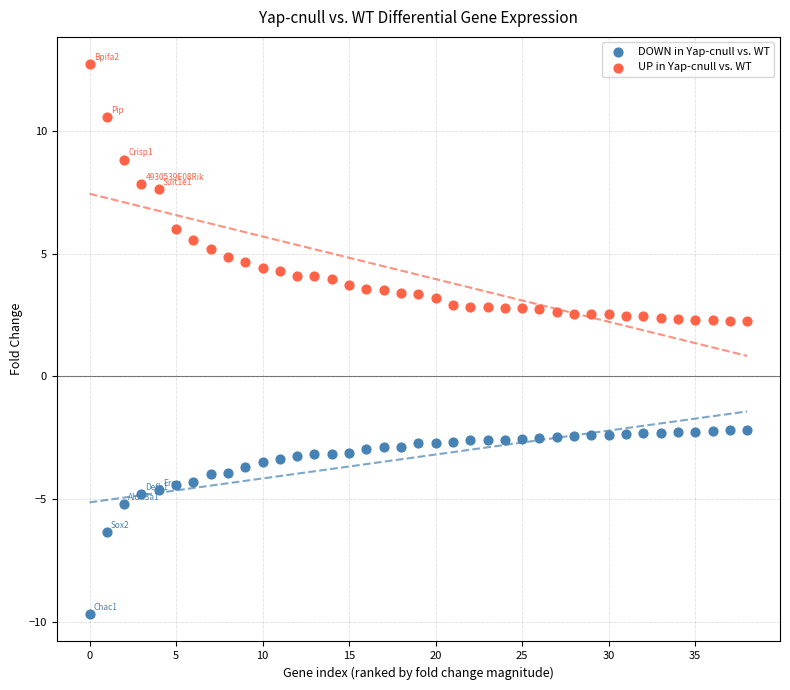

Which series contains the lowest Y value?

DOWN in Yap-cnull vs. WT